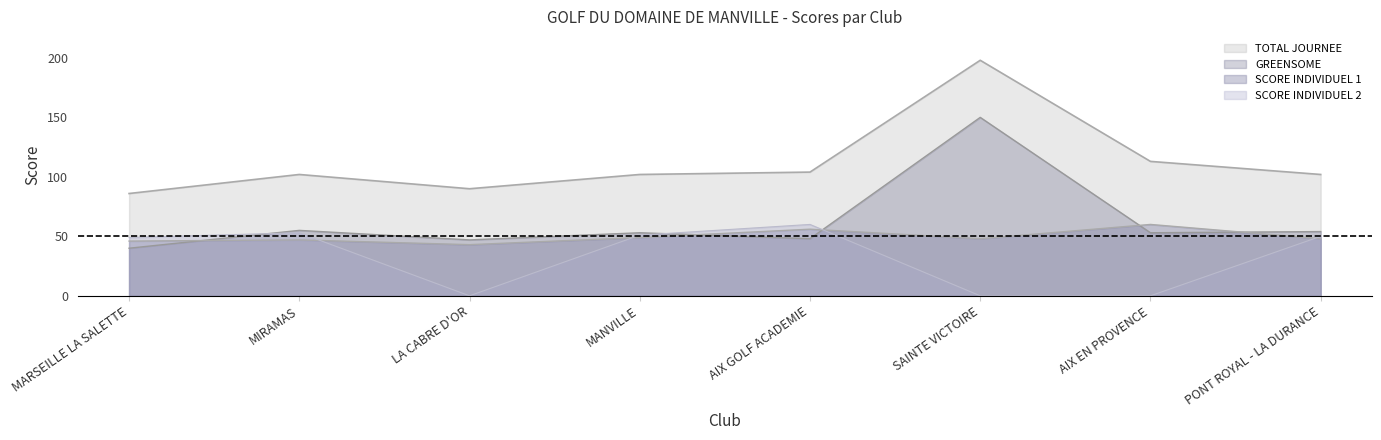

True or false: SCORE INDIVIDUEL 2 and TOTAL JOURNEE cross at least once.

False